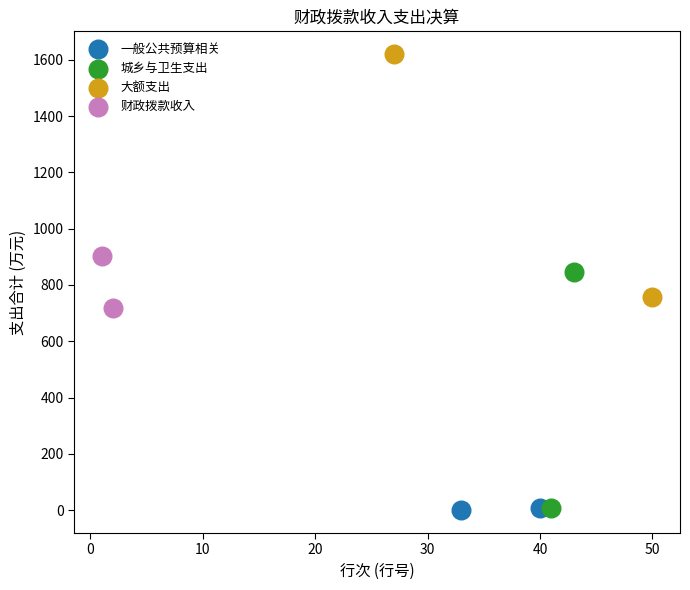

Which series has the widest spread of Y values?

大额支出